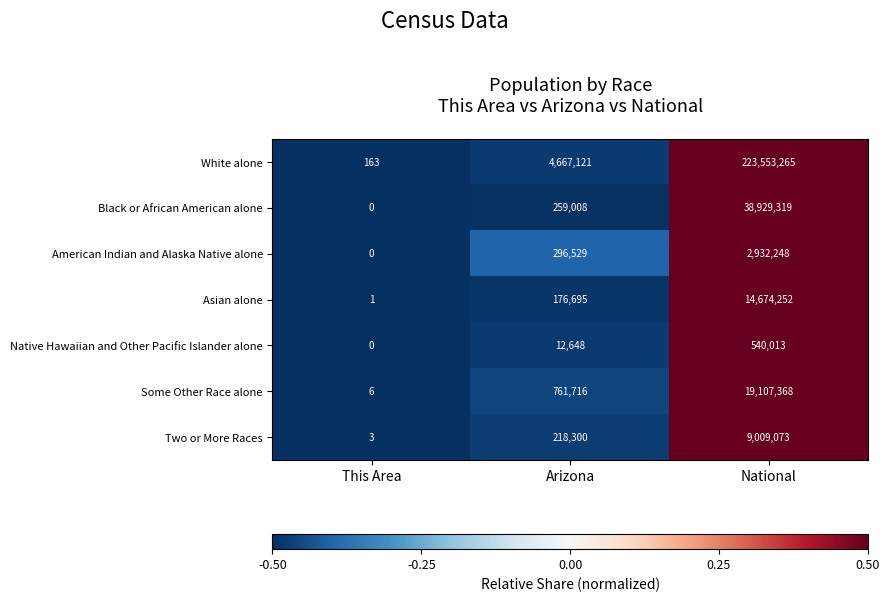

Reading right to left, what are all the values shown in this chart?

White alone: National=223553265	Arizona=4667121	This Area=163
Black or African American alone: National=38929319	Arizona=259008	This Area=0
American Indian and Alaska Native alone: National=2932248	Arizona=296529	This Area=0
Asian alone: National=14674252	Arizona=176695	This Area=1
Native Hawaiian and Other Pacific Islander alone: National=540013	Arizona=12648	This Area=0
Some Other Race alone: National=19107368	Arizona=761716	This Area=6
Two or More Races: National=9009073	Arizona=218300	This Area=3